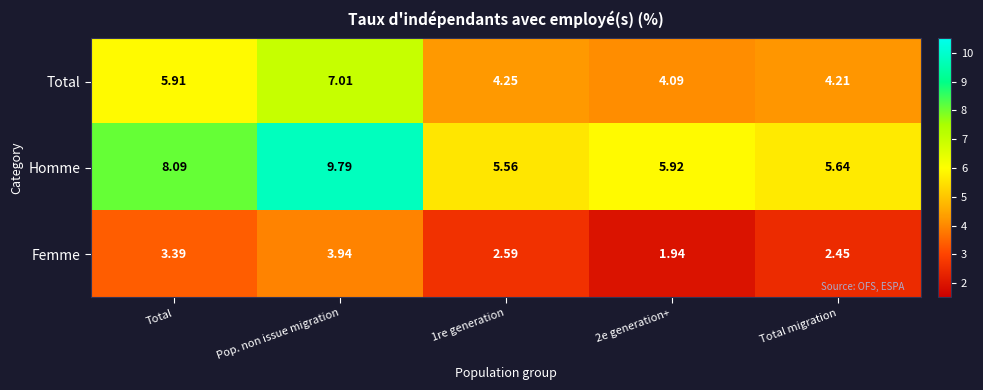

Which series has the largest total across all categories?

Homme